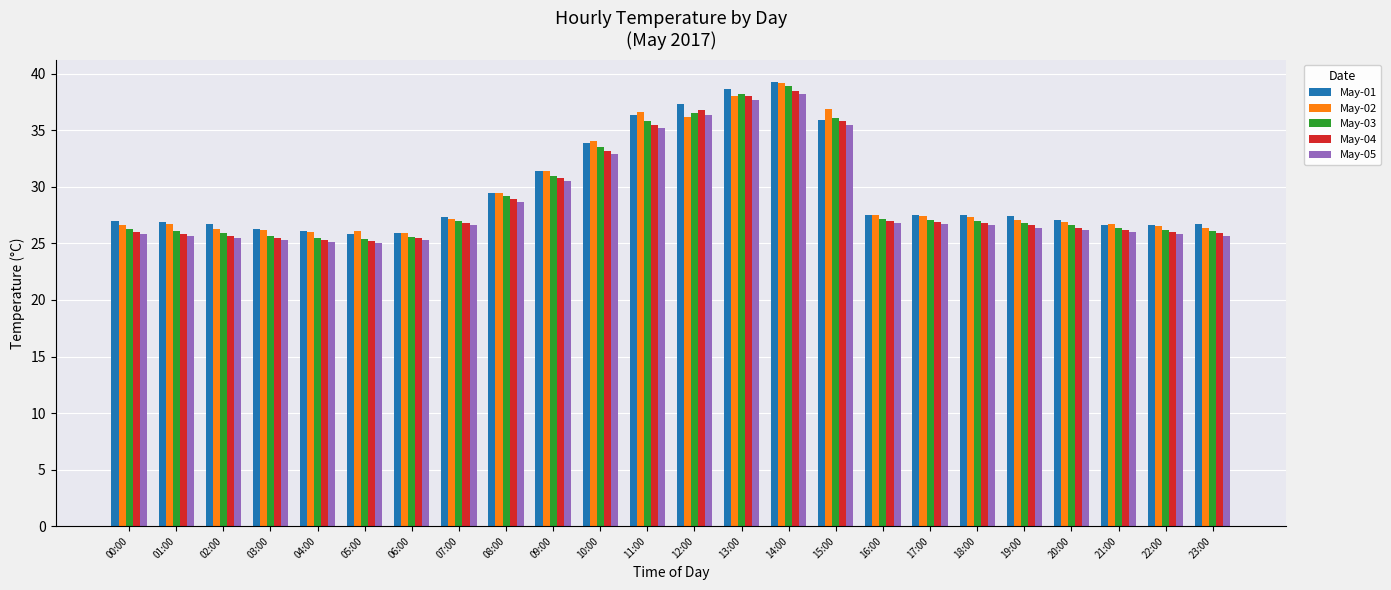

What is the difference between the maximum and minimum values in the May-04 series?

13.3